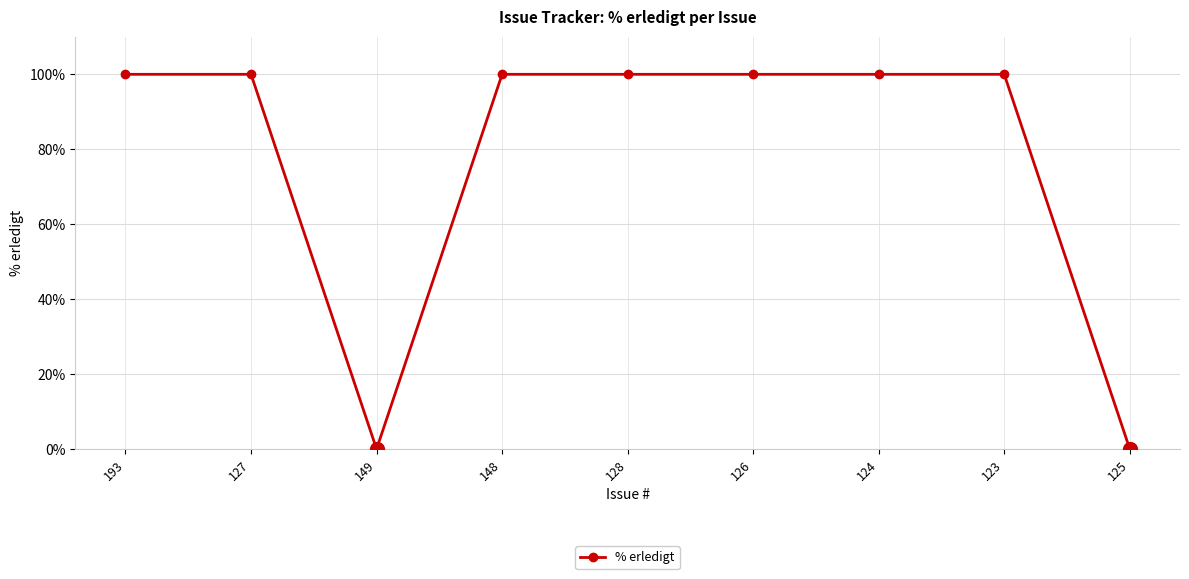

What is the label of the 8th point from the right?

127